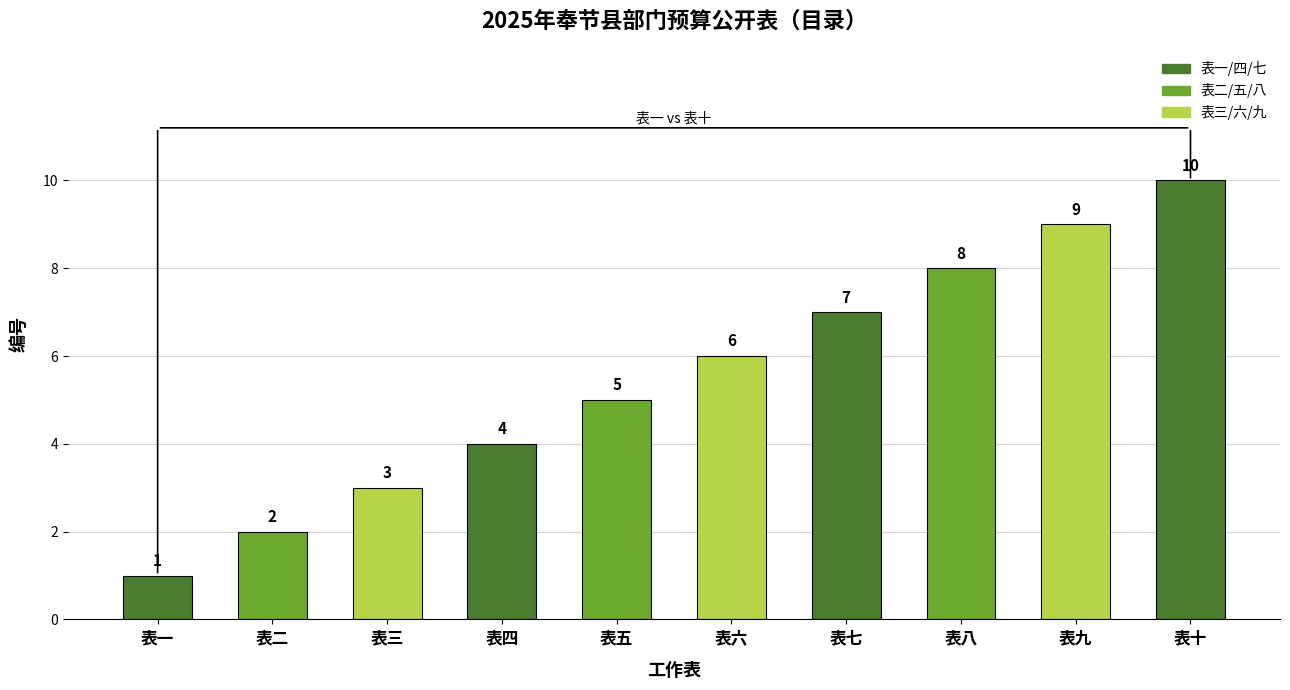

At which label is the value closest to 5?

表五